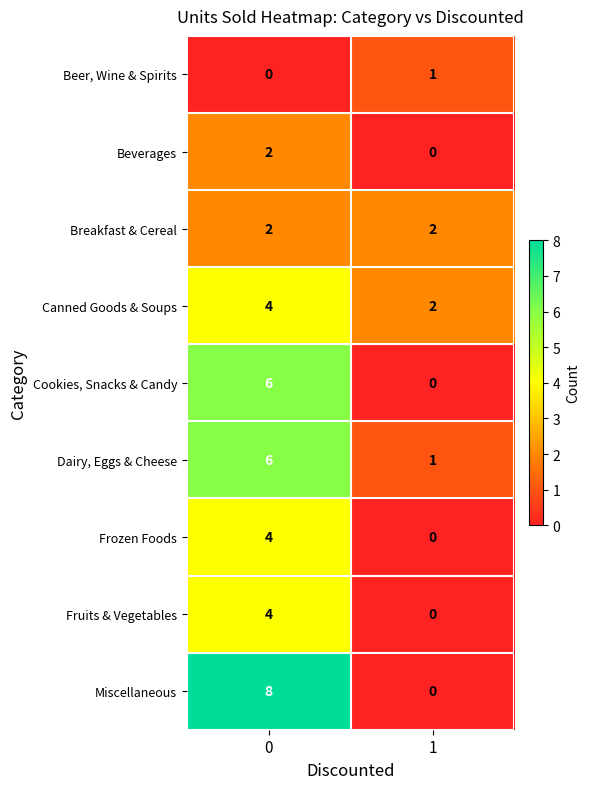

How many data points in Cookies, Snacks & Candy are less than 6?

1